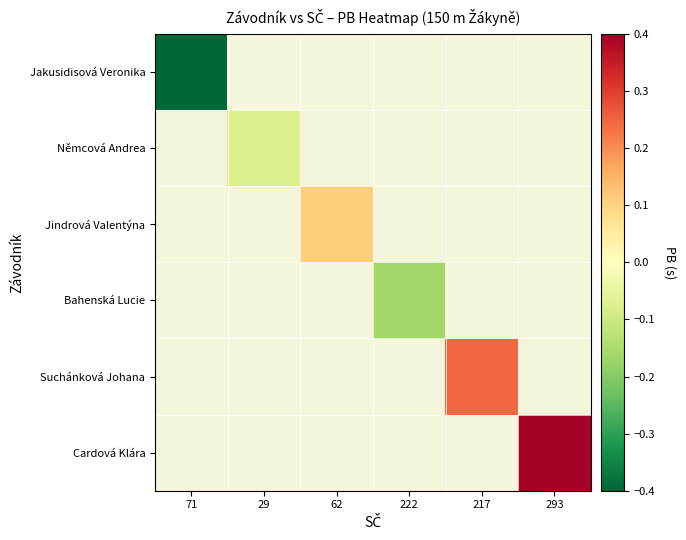

What is the greatest value displayed?

0.5